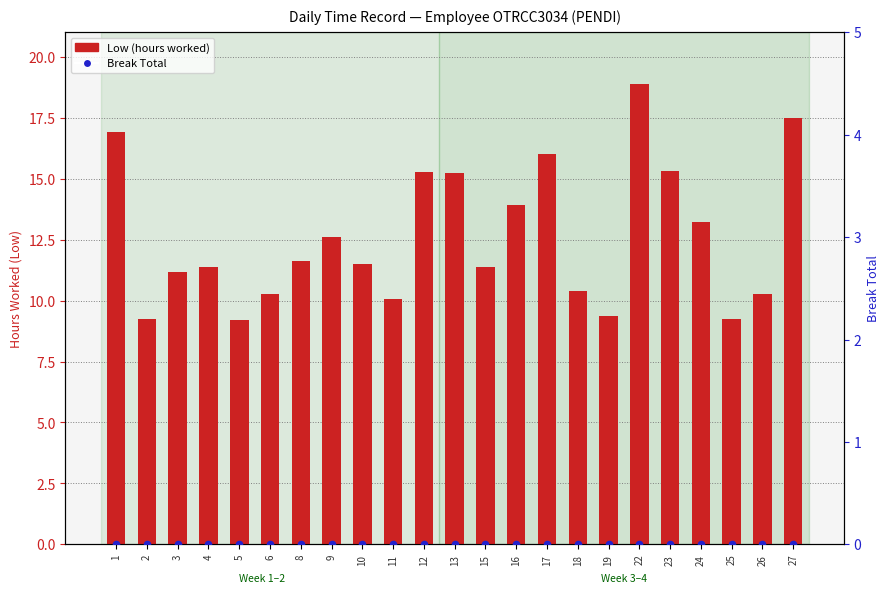

Which series contains the highest Y value?

Low (hours worked)